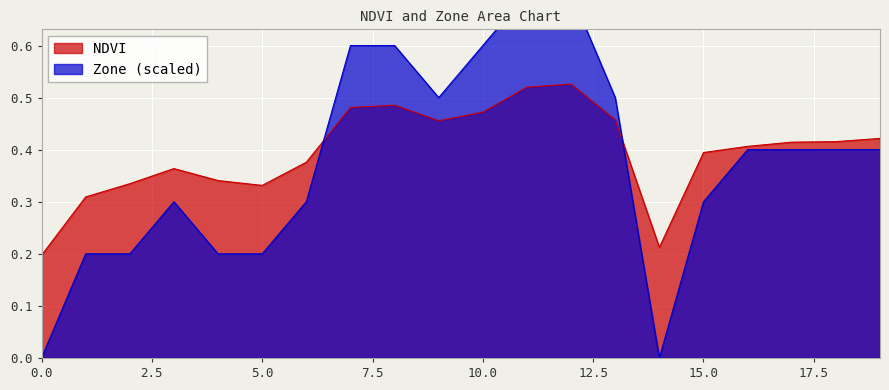

Is the value of NDVI at 10 greater than the value of Zone at 9?

No